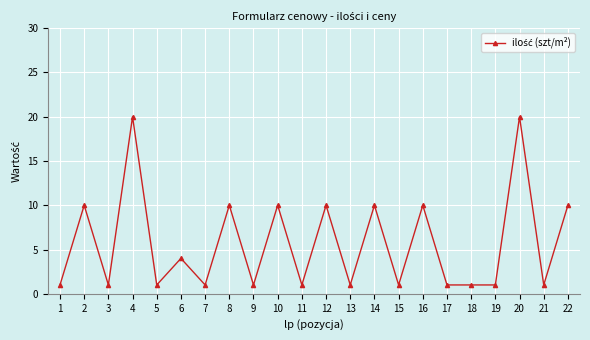

Reading left to right, transcribe all the data shown in this chart.

1	10	1	20	1	4	1	10	1	10	1	10	1	10	1	10	1	1	1	20	1	10